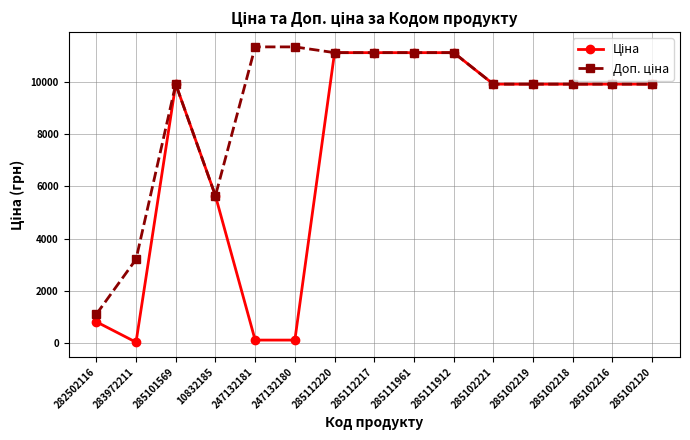

What is the total value across all series at 285102120?

19817.0